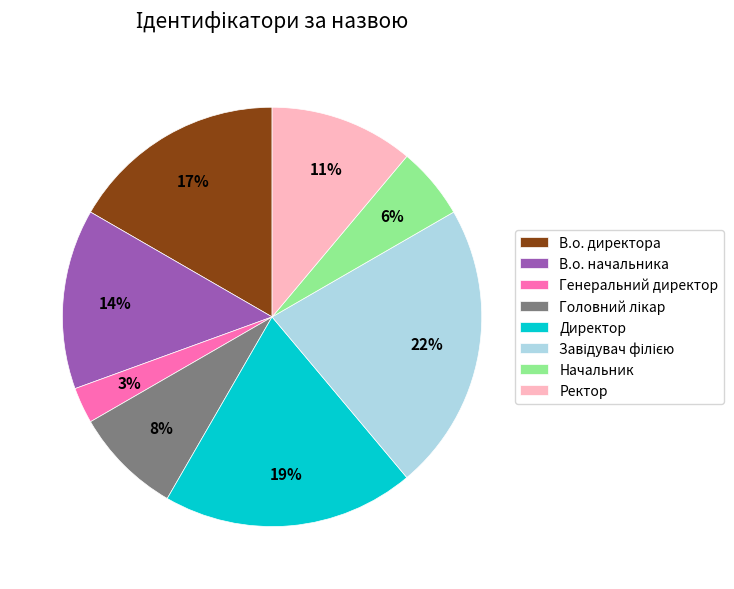

To the nearest percent, what percentage of the pie is Ректор?

11%